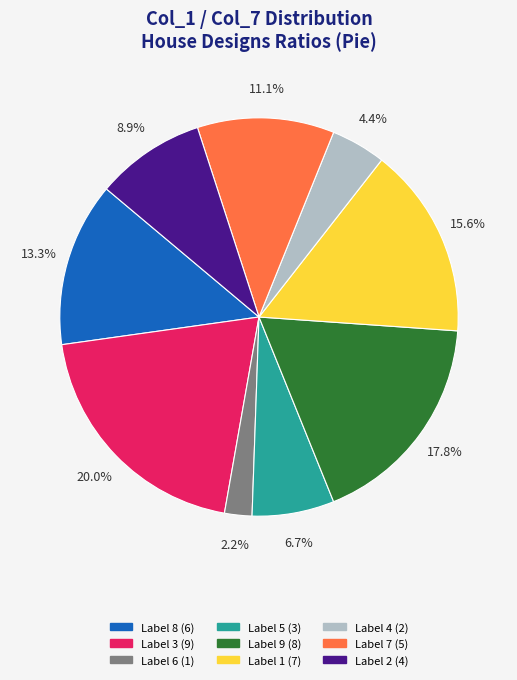

Is Label 9 (8) the majority of the pie?

No